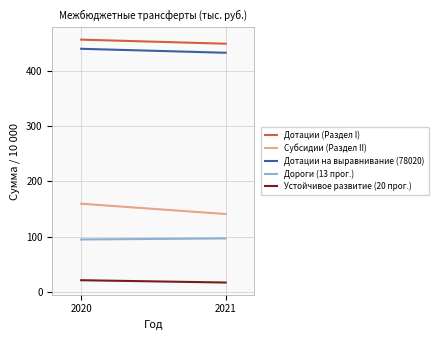

How many distinct data groups are displayed?

5